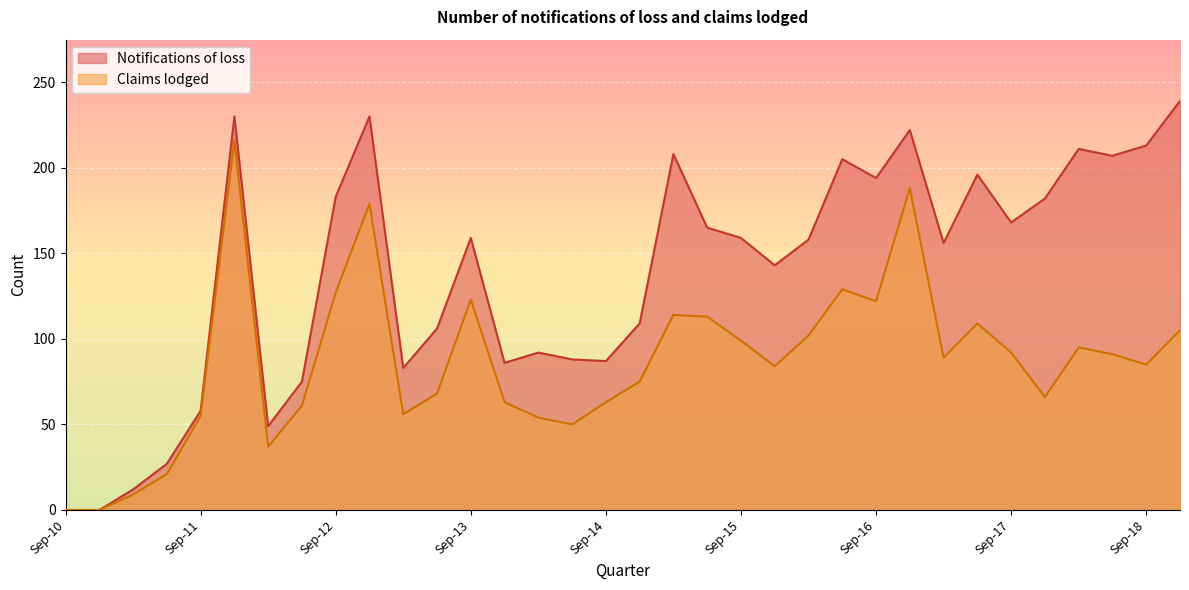

Reading right to left, list all the values displayed in this chart.

Notifications of loss: 239	213	207	211	182	168	196	156	222	194	205	158	143	159	165	208	109	87	88	92	86	159	106	83	230	183	75	49	230	58	27	12	0	0
Claims lodged: 105	85	91	95	66	92	109	89	188	122	129	102	84	99	113	114	75	63	50	54	63	123	68	56	179	127	61	37	216	55	21	9	0	0